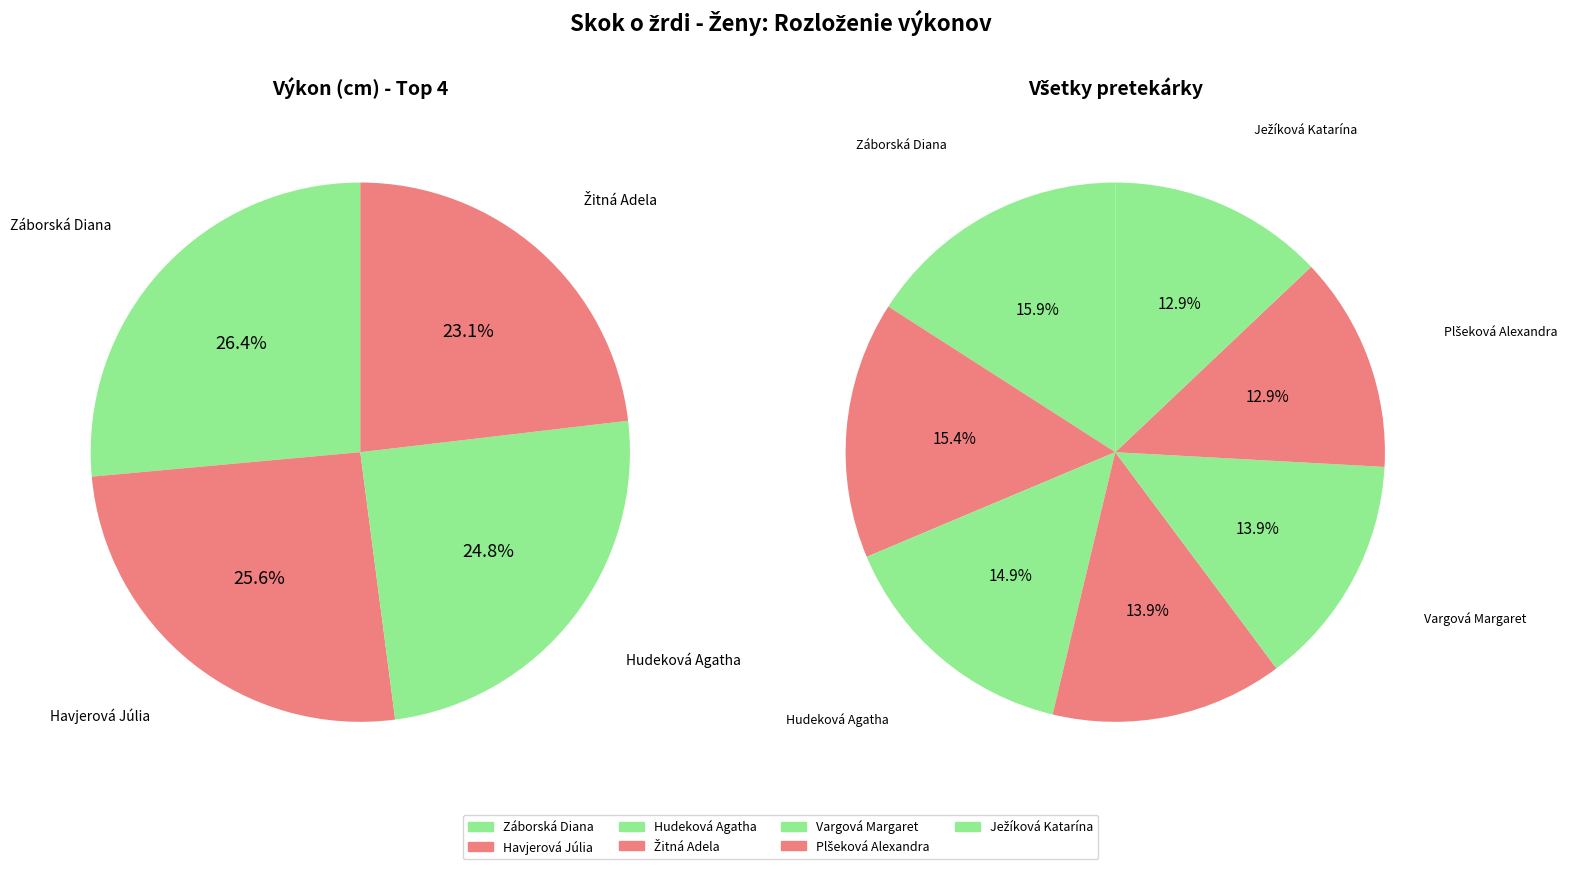

Rank the categories by value from highest to lowest.

Záborská Diana, Havjerová Júlia, Hudeková Agatha, Žitná Adela, Vargová Margaret, Plšeková Alexandra, Ježíková Katarína